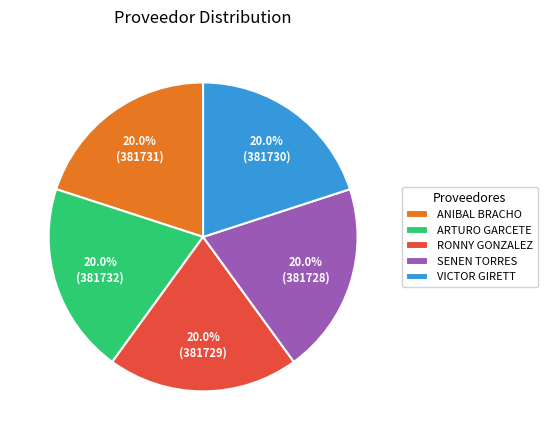

Is there a majority slice in this chart?

No